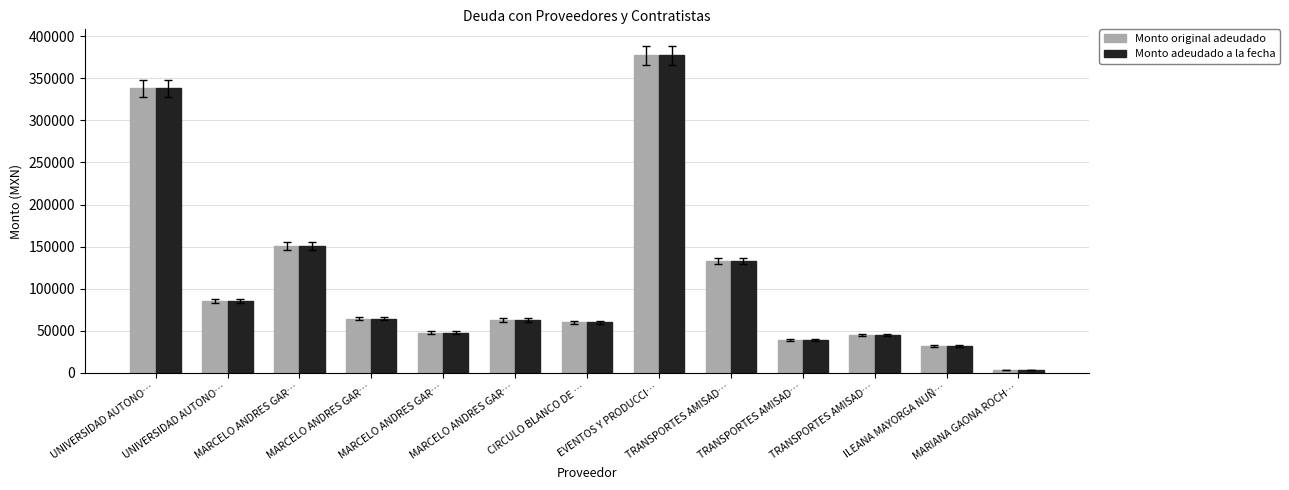

Reading left to right, transcribe all the data shown in this chart.

Monto original adeudado: UNIVERSIDAD AUTONO…=338007.6	UNIVERSIDAD AUTONO…=85561.8	MARCELO ANDRES GAR…=151025.0	MARCELO ANDRES GAR…=64477.4	MARCELO ANDRES GAR…=47856.9	MARCELO ANDRES GAR…=62718.9	CIRCULO BLANCO DE …=60000.0	EVENTOS Y PRODUCCI…=377464.0	TRANSPORTES AMISAD…=132844.4	TRANSPORTES AMISAD…=39440.0	TRANSPORTES AMISAD…=44621.7	ILEANA MAYORGA NUÑ…=31900.0	MARIANA GAONA ROCH…=3248.0
Monto adeudado a la fecha: UNIVERSIDAD AUTONO…=338007.6	UNIVERSIDAD AUTONO…=85561.8	MARCELO ANDRES GAR…=151025.0	MARCELO ANDRES GAR…=64477.4	MARCELO ANDRES GAR…=47856.9	MARCELO ANDRES GAR…=62718.9	CIRCULO BLANCO DE …=60000.0	EVENTOS Y PRODUCCI…=377464.0	TRANSPORTES AMISAD…=132844.4	TRANSPORTES AMISAD…=39440.0	TRANSPORTES AMISAD…=44621.7	ILEANA MAYORGA NUÑ…=31900.0	MARIANA GAONA ROCH…=3248.0